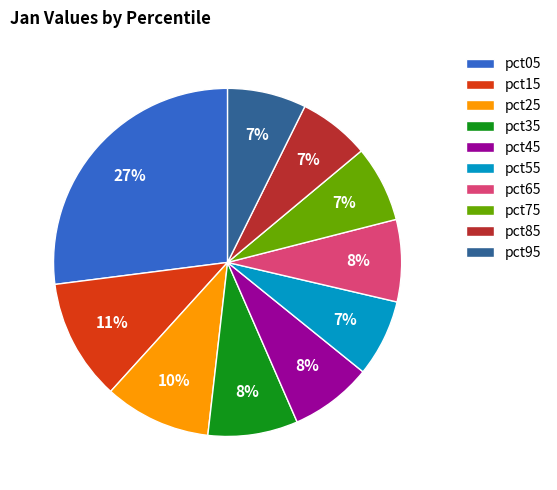

What percentage is the pct05 slice, to the nearest percent?

27%